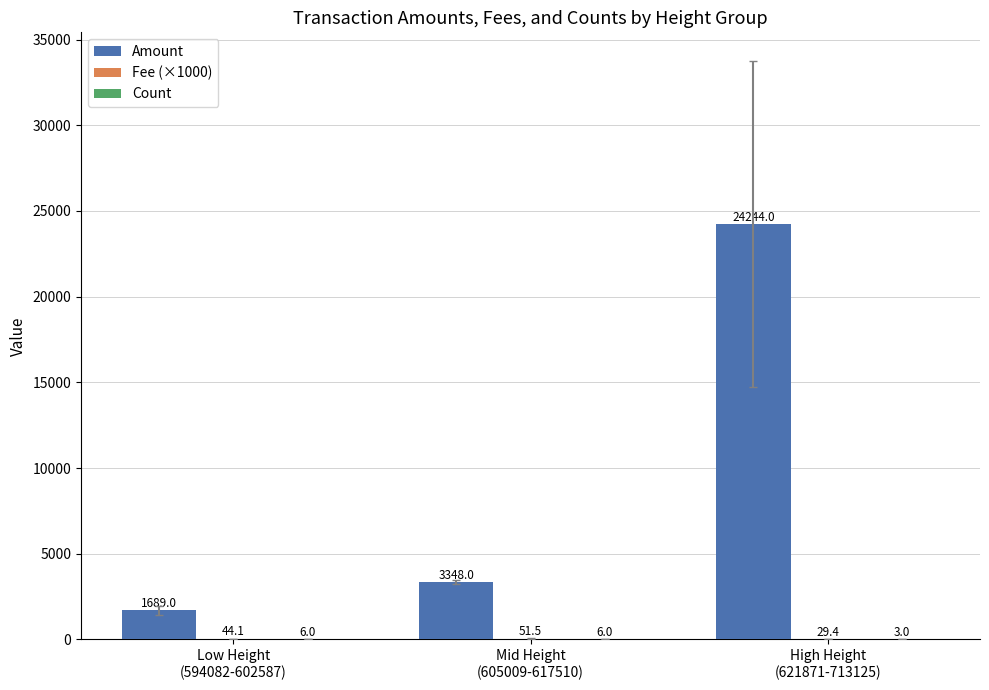

Between Low Height
(594082-602587) and High Height
(621871-713125), which series saw the biggest shift?

Amount